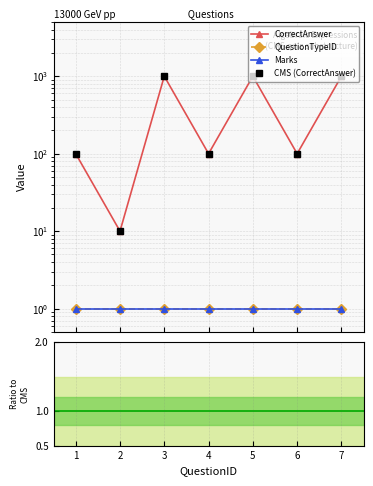

List the series in order of their peak value, lowest first.

QuestionTypeID, Marks, CorrectAnswer, CMS (CorrectAnswer)